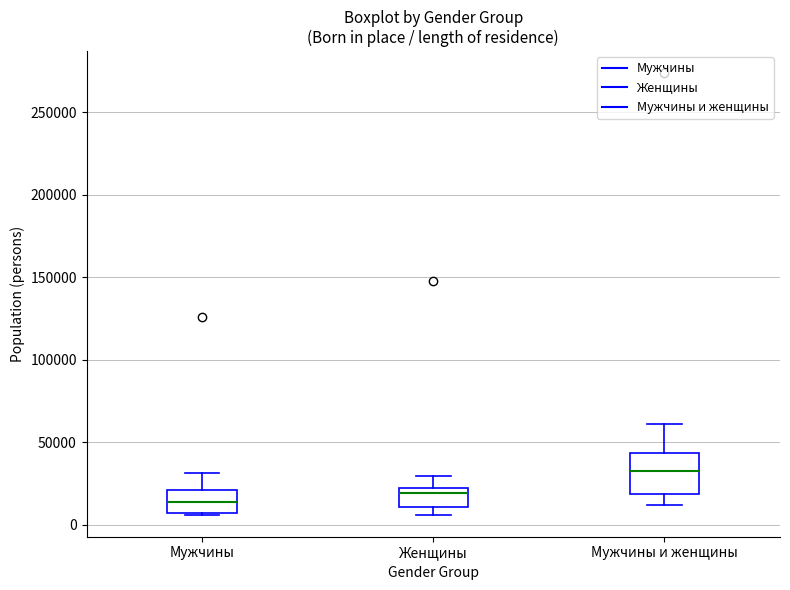

Which box is the tallest, from its lower edge to its upper edge?

Мужчины и женщины